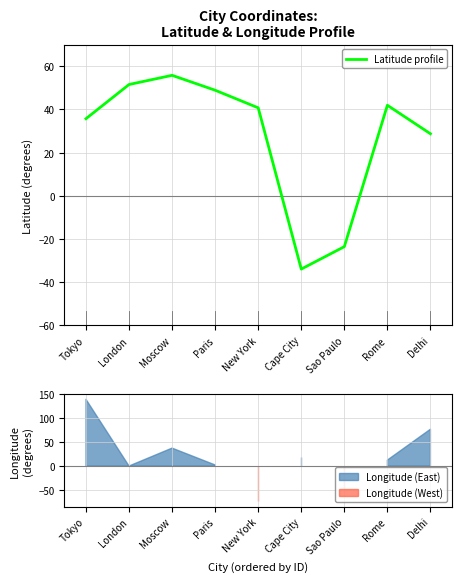

What is the value of the 2nd point from the left?

51.5